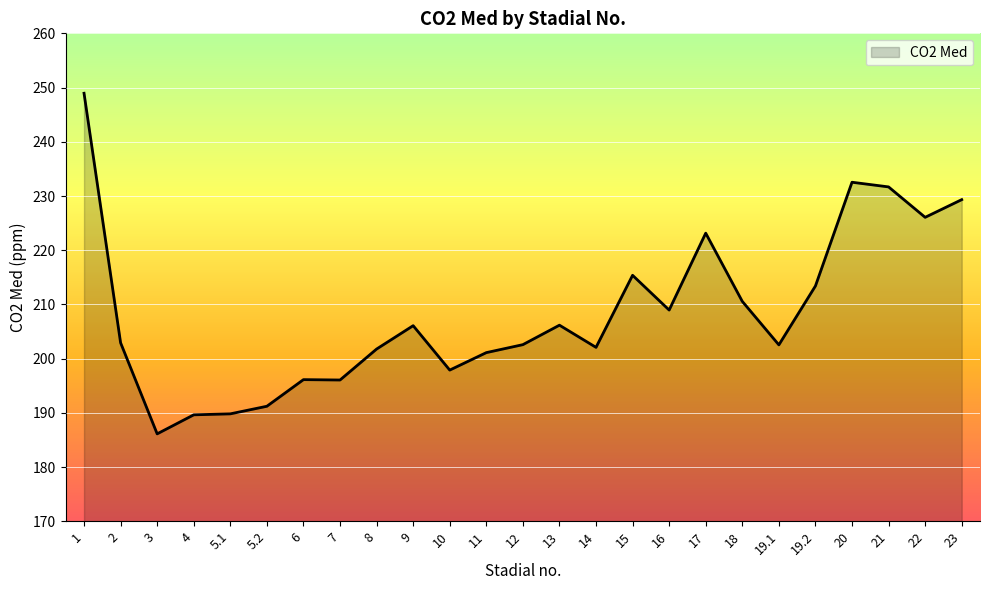

The value at 17 is 74.5. True or false?

False